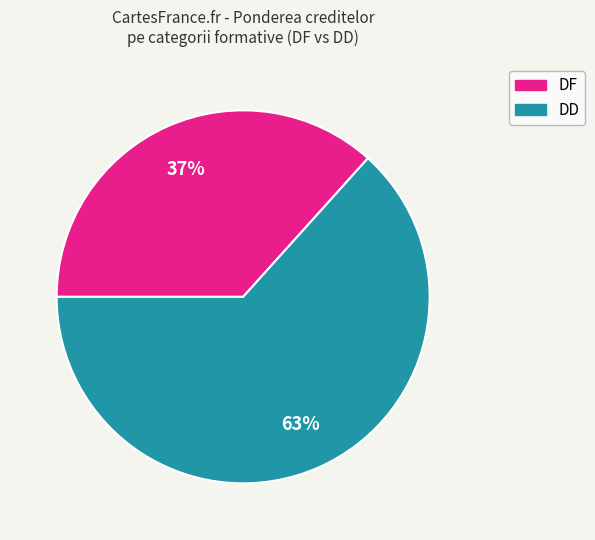

Is it true that DD is 71% of the pie?

False